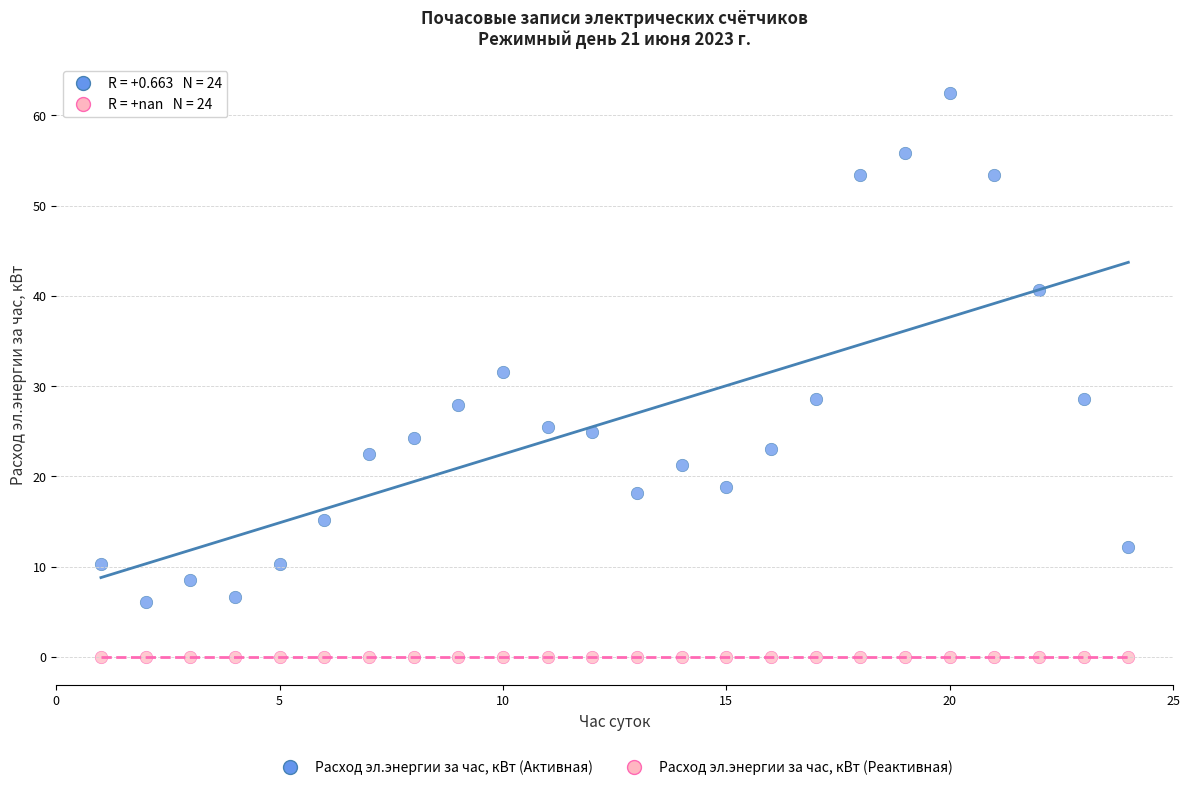

Which series reaches the minimum Y coordinate?

Расход эл.энергии за час, кВт (Реактивная)